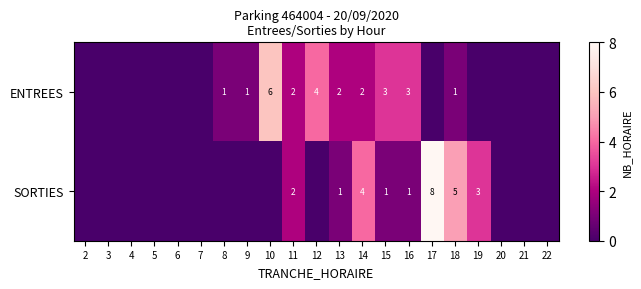

True or false: ENTREES has a value of 0 at 18.

False